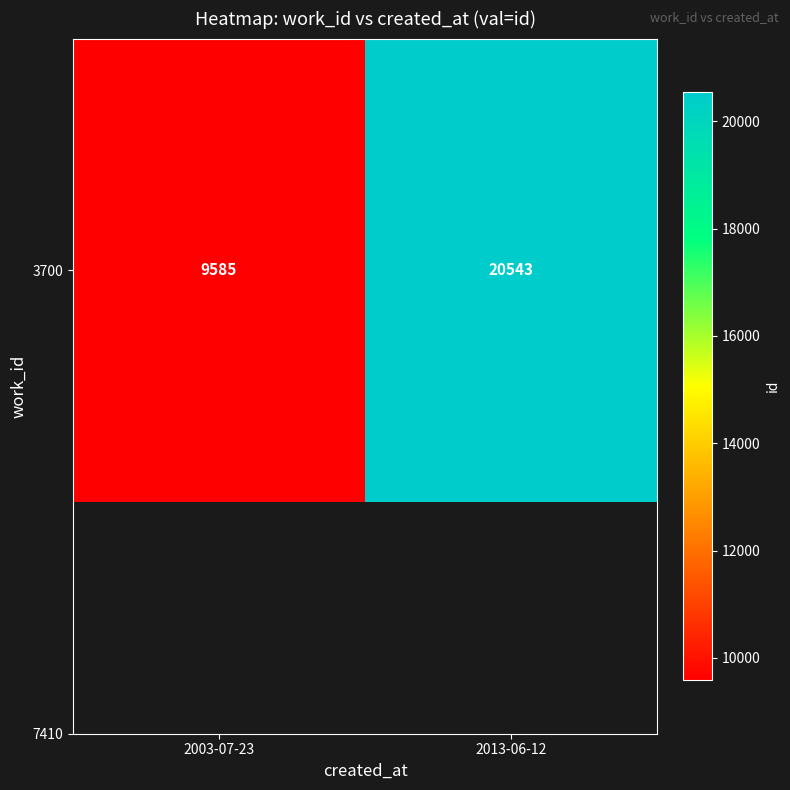

Count the values in the range 9585 to 20543.

2